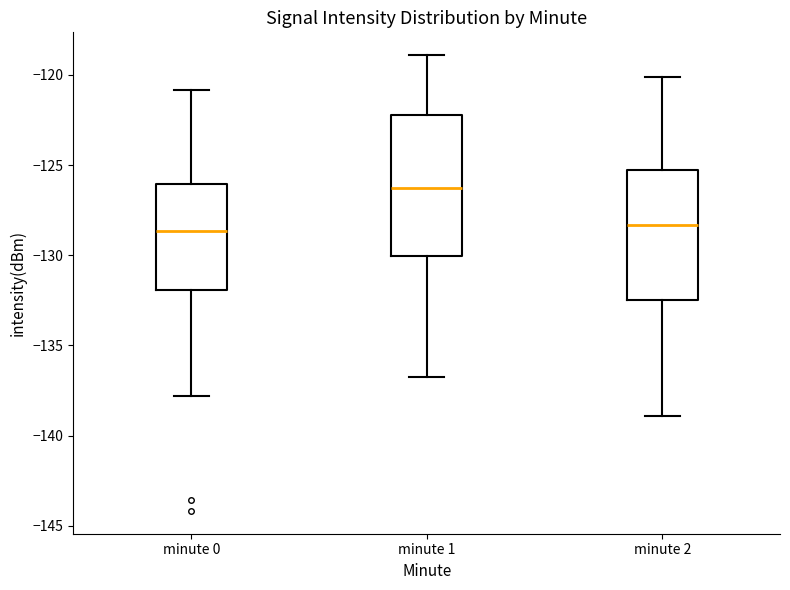

Reading left to right, transcribe this box plot: for each box, give where its median line is, the range the box spans, and where its two whiskers end, as read against the y-axis. The values are not printed on the chart, so give them approximately, as read against the axis.

minute 0: median -128.5, box -132.0 to -126.0, whiskers -138.0 to -121.0
minute 1: median -126.5, box -130.0 to -122.0, whiskers -136.5 to -119.0
minute 2: median -128.5, box -132.5 to -125.5, whiskers -139.0 to -120.0